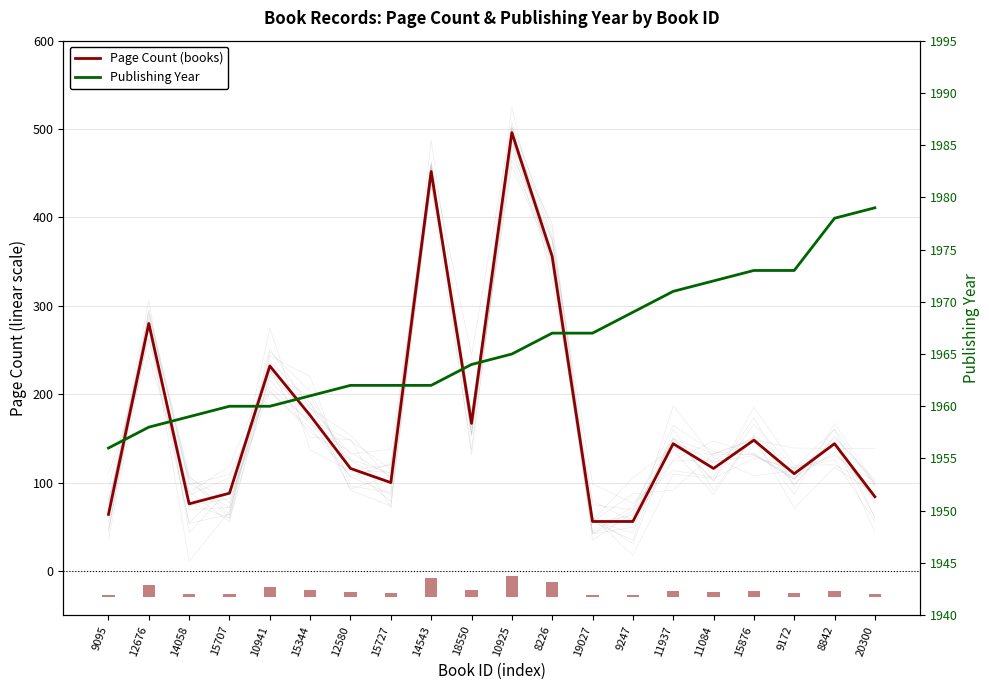

What is the difference between the highest and lowest values at 14058?

1883